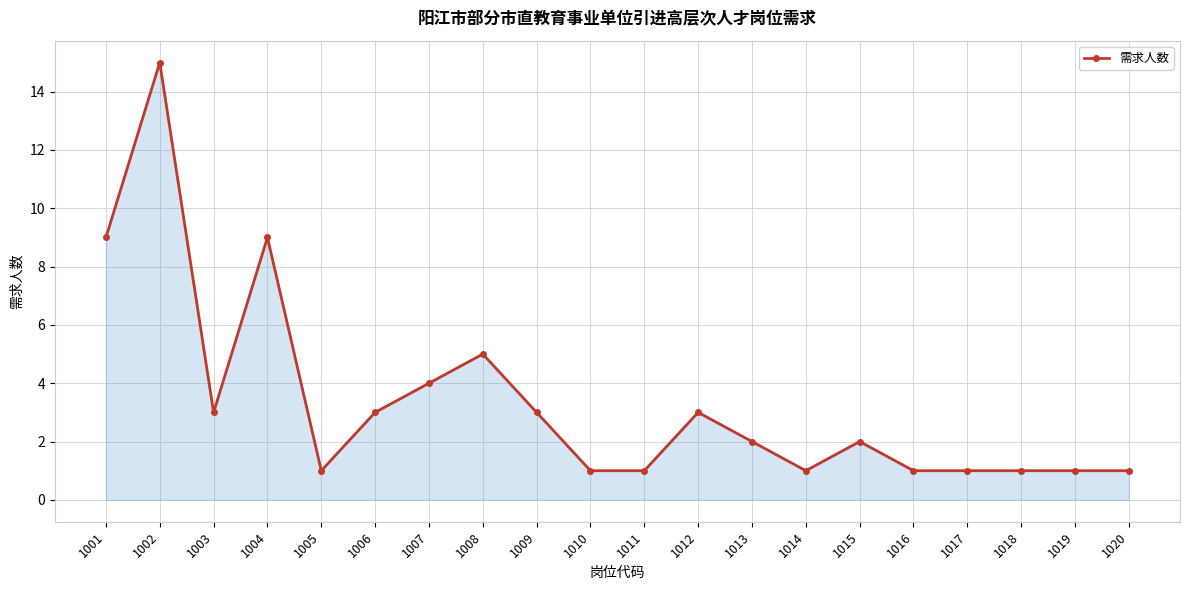

How many categories are shown in the chart?

20